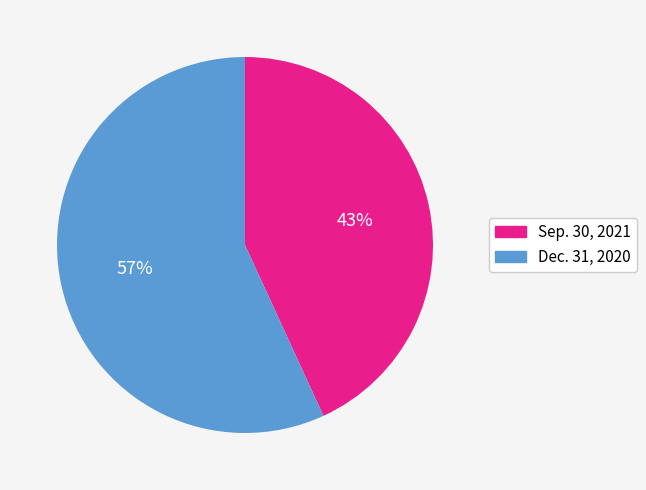

Do Sep. 30, 2021 and Dec. 31, 2020 together represent more than half of the pie?

Yes